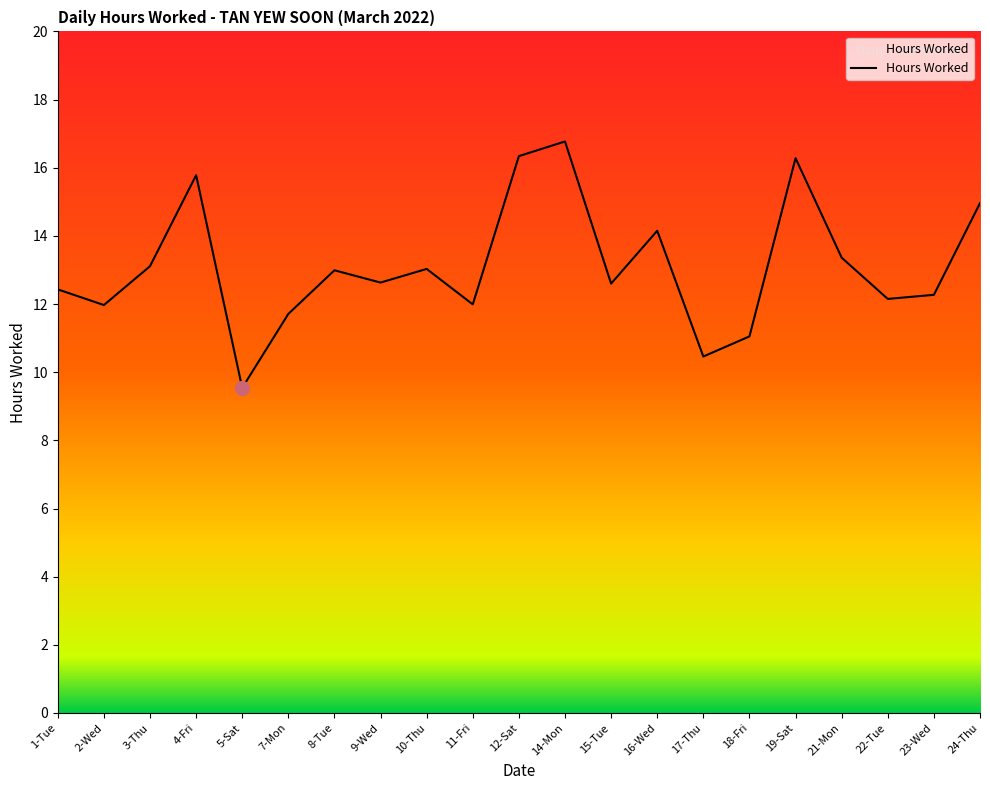

What is the difference between the values at 17-Thu and 8-Tue?

2.5